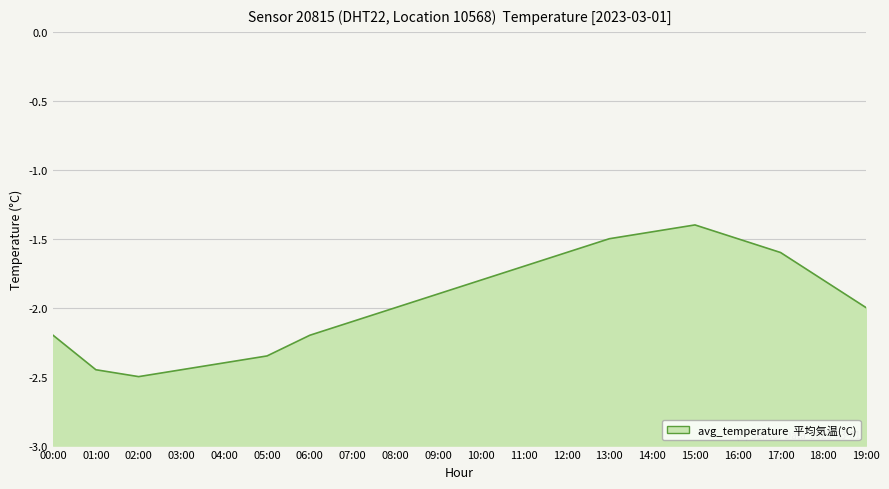

What is the change in value from 06:00 to 08:00?

+0.2